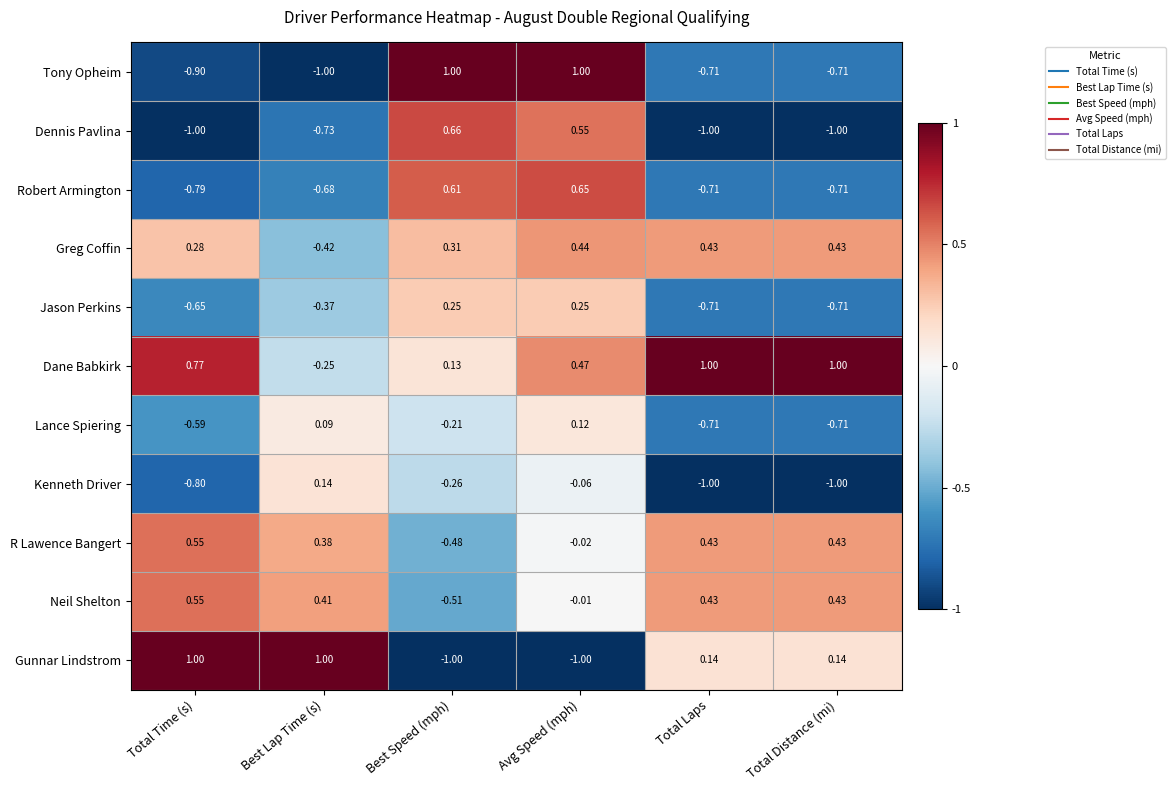

What is the total value across all series at Total Distance (mi)?

-2.4